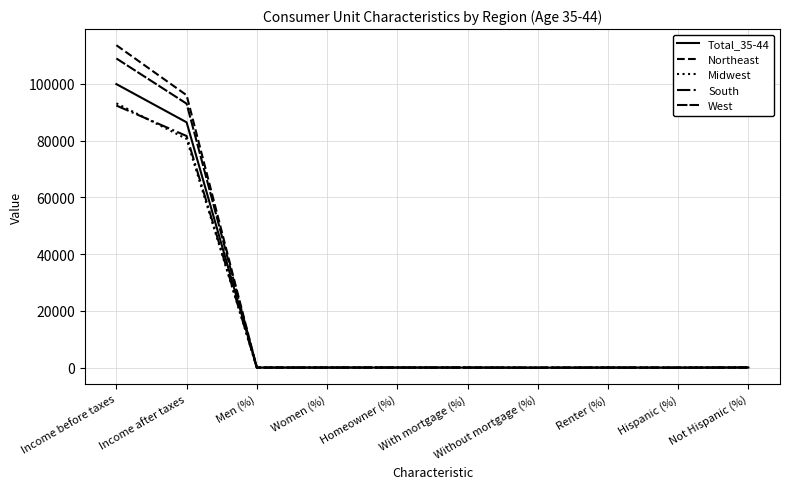

Reading right to left, what are all the values shown in this chart?

Total_35-44: Not Hispanic (%)=79	Hispanic (%)=21	Renter (%)=41	Without mortgage (%)=11	With mortgage (%)=48	Homeowner (%)=59	Women (%)=51	Men (%)=49	Income after taxes=86482	Income before taxes=99951
Northeast: Not Hispanic (%)=82	Hispanic (%)=18	Renter (%)=45	Without mortgage (%)=7	With mortgage (%)=48	Homeowner (%)=55	Women (%)=48	Men (%)=52	Income after taxes=96032	Income before taxes=113656
Midwest: Not Hispanic (%)=91	Hispanic (%)=9	Renter (%)=35	Without mortgage (%)=12	With mortgage (%)=52	Homeowner (%)=65	Women (%)=51	Men (%)=49	Income after taxes=80639	Income before taxes=93183
South: Not Hispanic (%)=79	Hispanic (%)=21	Renter (%)=40	Without mortgage (%)=13	With mortgage (%)=48	Homeowner (%)=60	Women (%)=52	Men (%)=48	Income after taxes=81663	Income before taxes=92393
West: Not Hispanic (%)=68	Hispanic (%)=32	Renter (%)=45	Without mortgage (%)=9	With mortgage (%)=46	Homeowner (%)=55	Women (%)=53	Men (%)=47	Income after taxes=93058	Income before taxes=108984